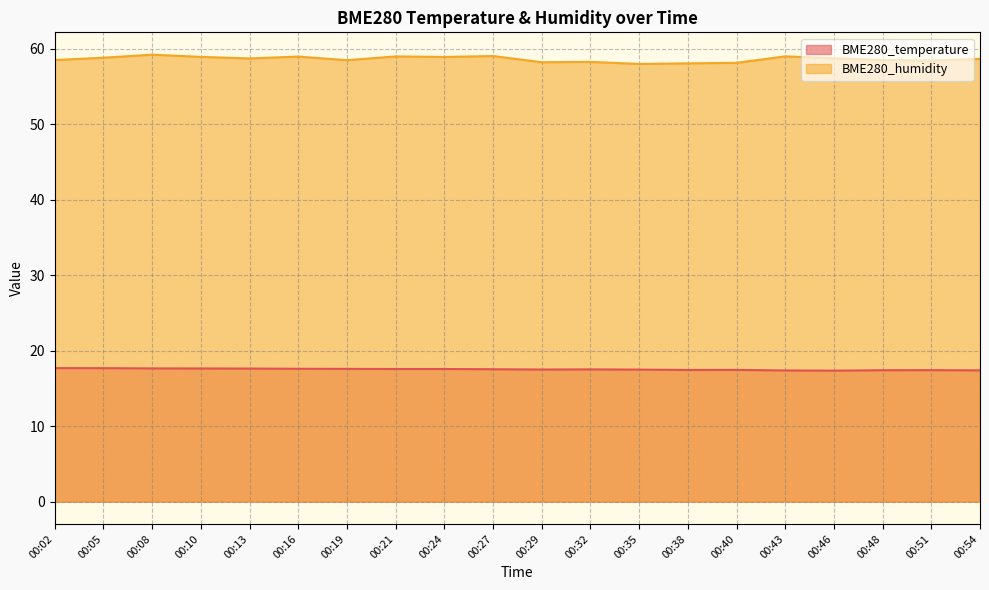

Does the chart have visible grid lines?

Yes